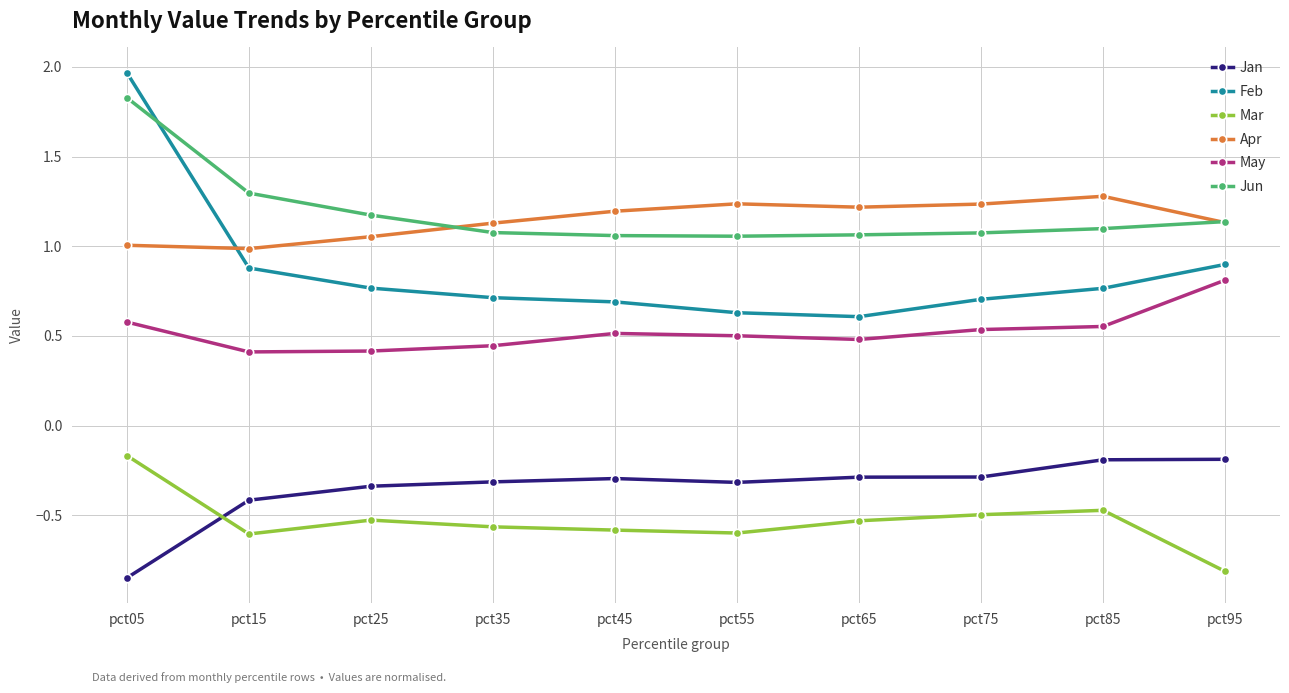

Which category has the highest value across all series?

pct05